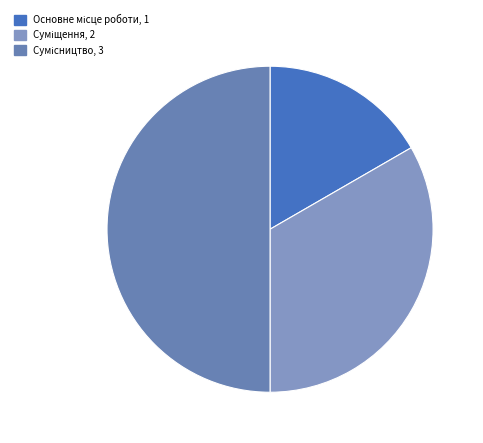

How many slices are in this pie chart?

3